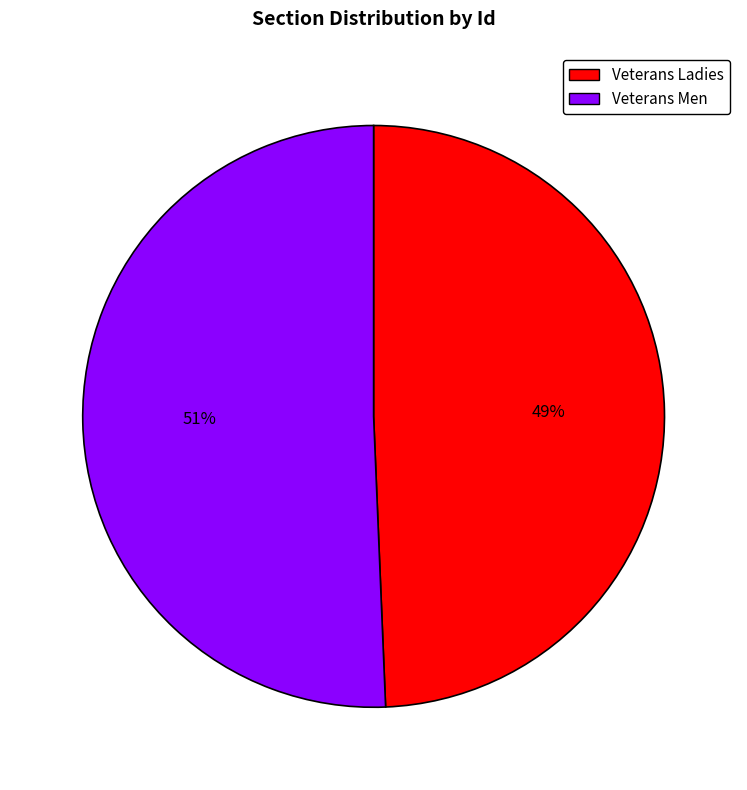

What percentage is the Veterans Men slice, to the nearest percent?

51%